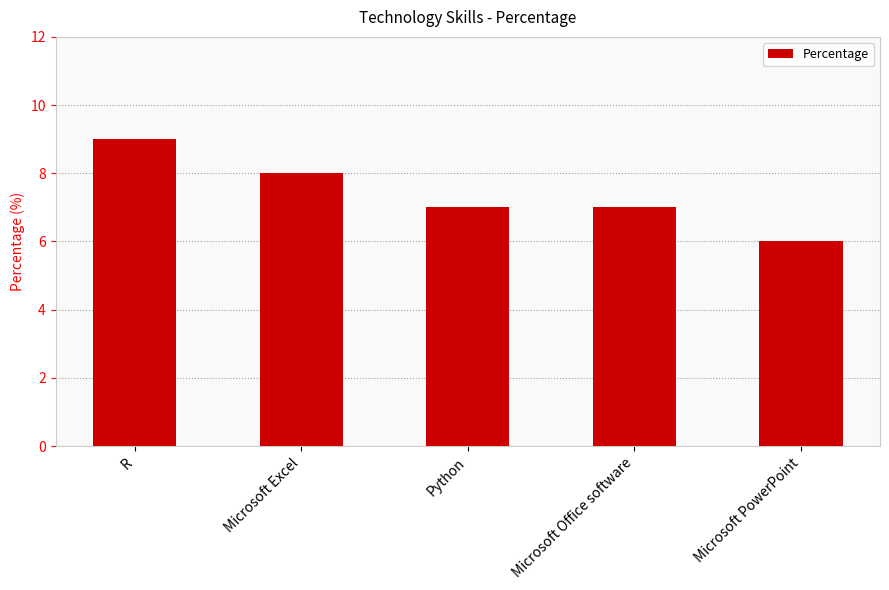

Which category has the lowest value across all series?

Microsoft PowerPoint